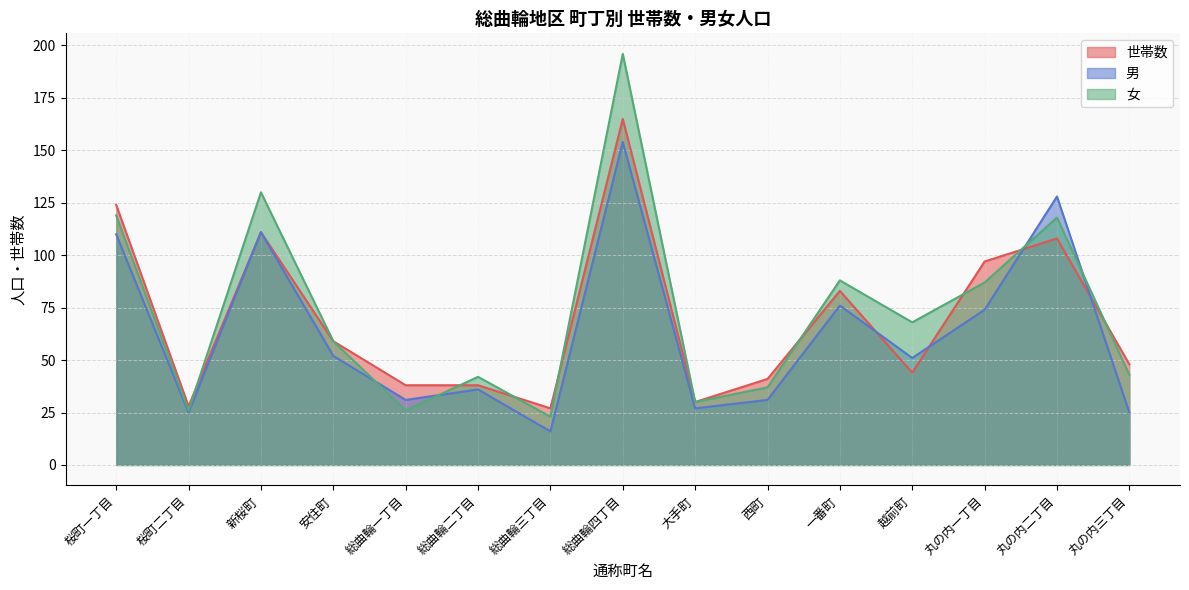

What is the sum of the 男 values at 桜町二丁目 and 丸の内三丁目?

50